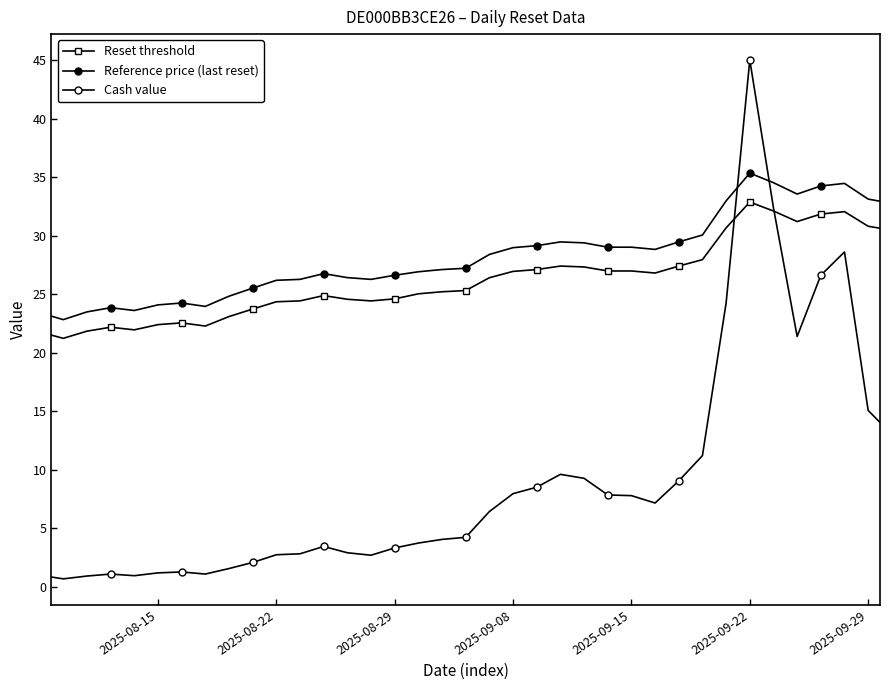

What are all the series names shown in the legend?

Reset threshold, Reference price (last reset), Cash value